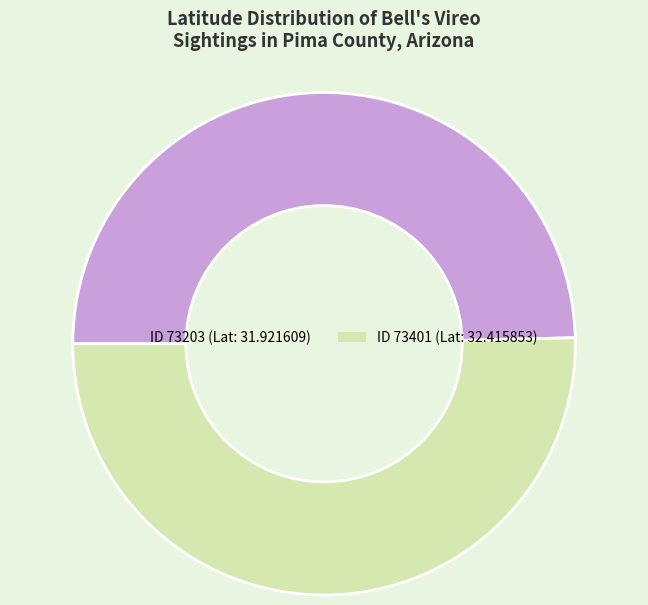

Count the number of slices in the pie.

2